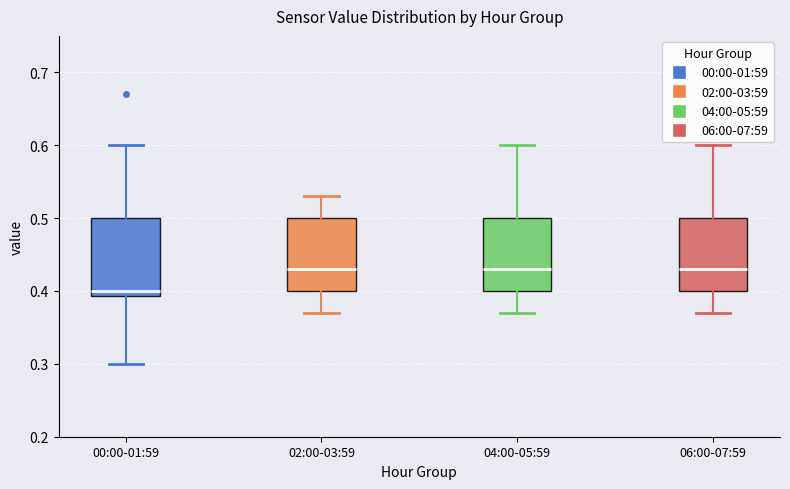

Where is the upper edge of the box for 06:00-07:59 on the y-axis? The values are not printed on the chart, so give them approximately, as read against the axis.

0.50